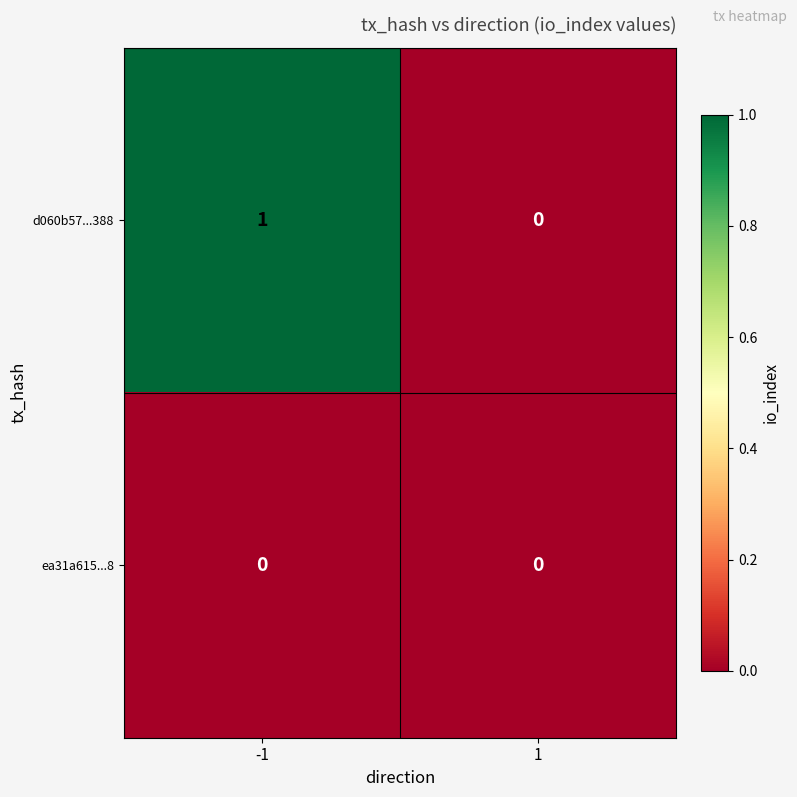

What is the total value across all series at -1?

1